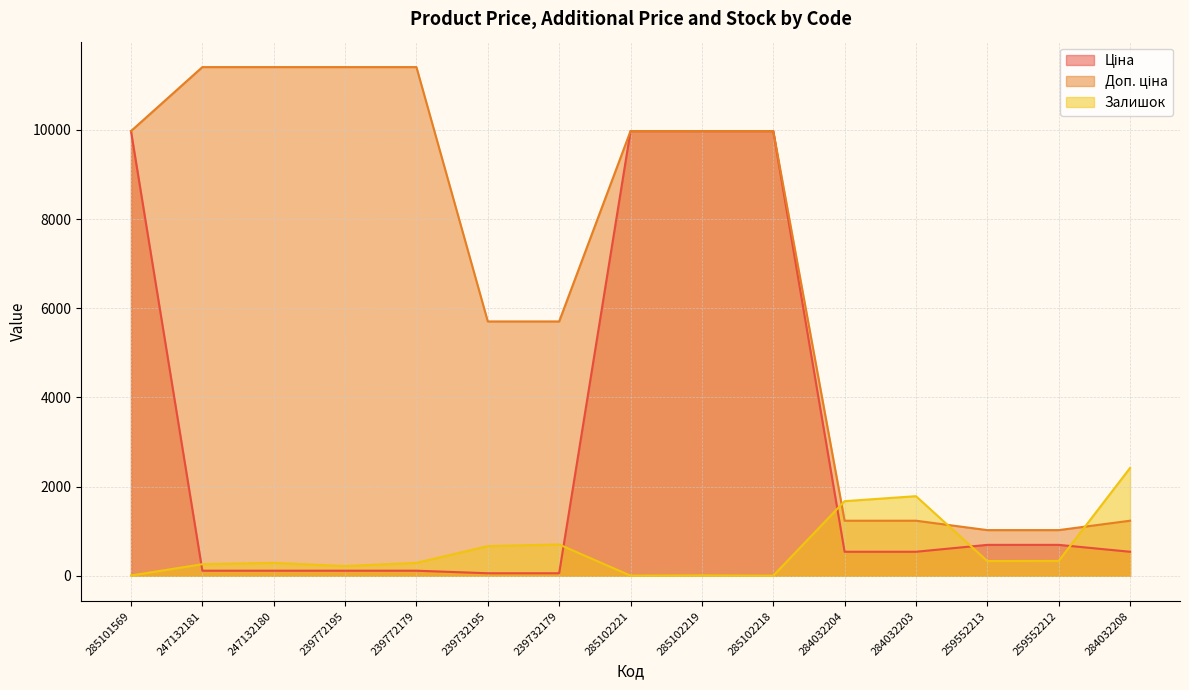

What is the greatest value displayed?

11410.0